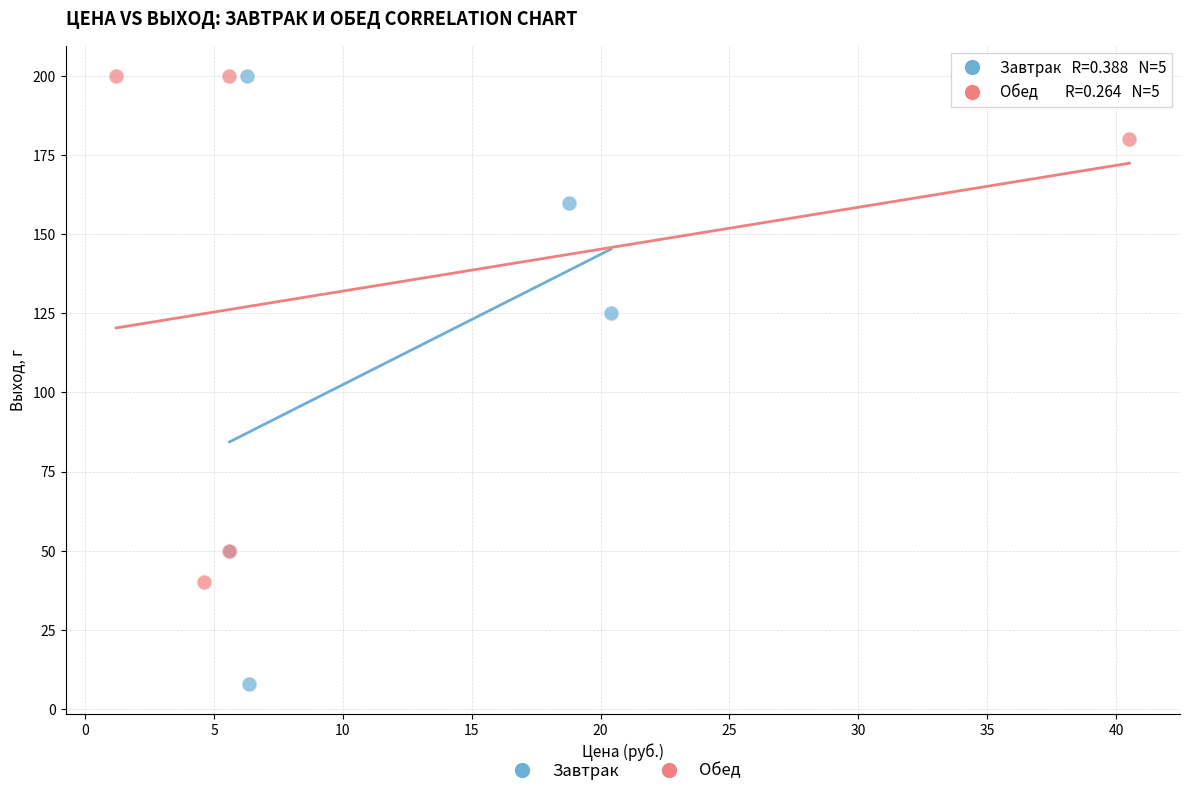

Which series has the widest spread of Y values?

Завтрак